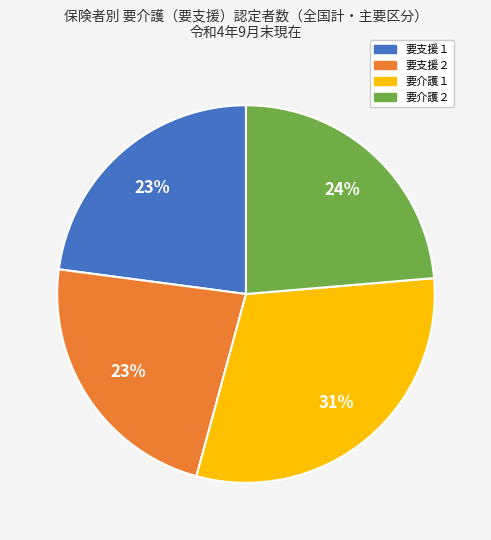

Do 要介護２ and 要支援１ together represent more than half of the pie?

No